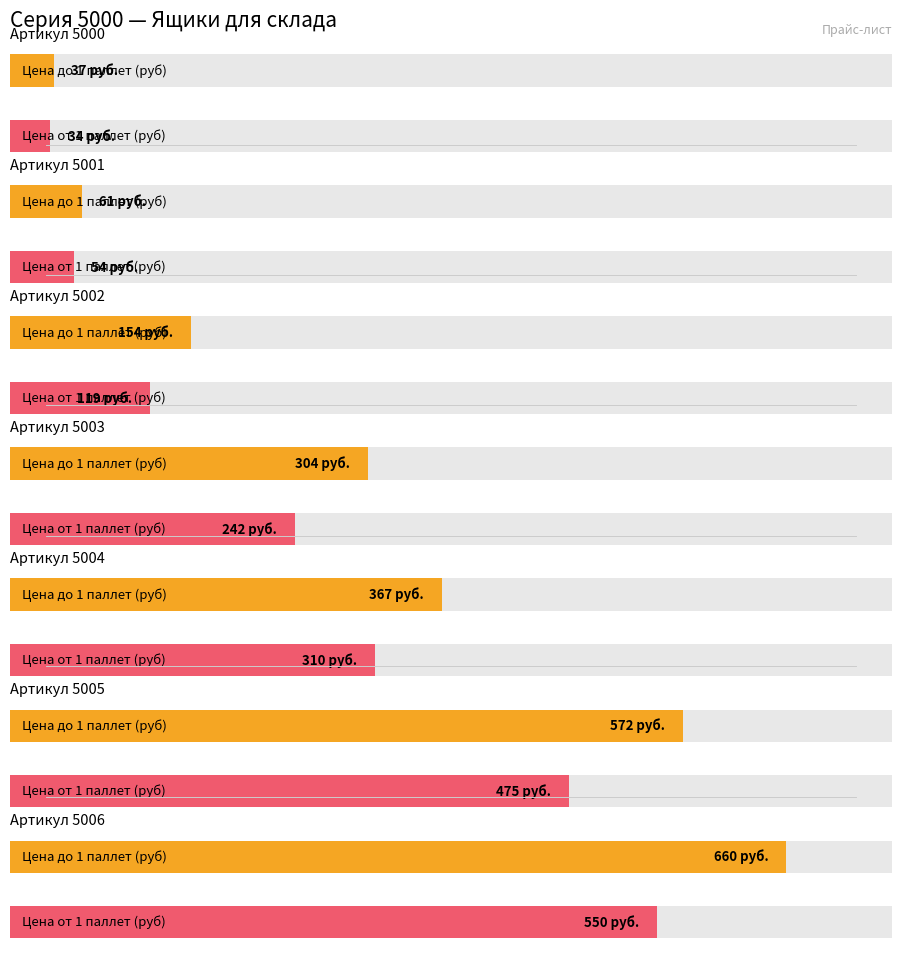

The Цена до 1 паллет (руб) series shows 304 at 5003. True or false?

True